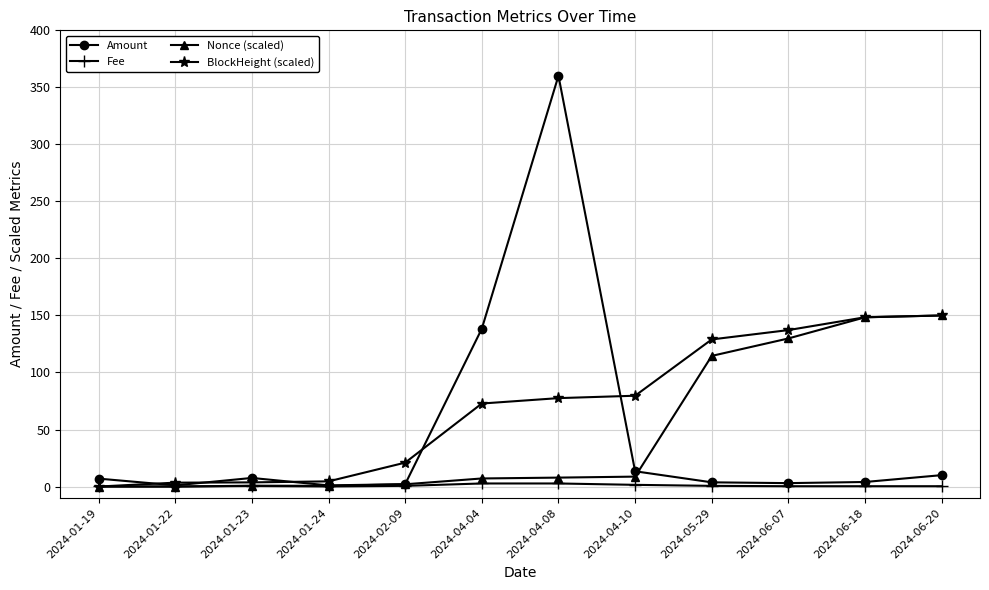

How many distinct data groups are displayed?

4